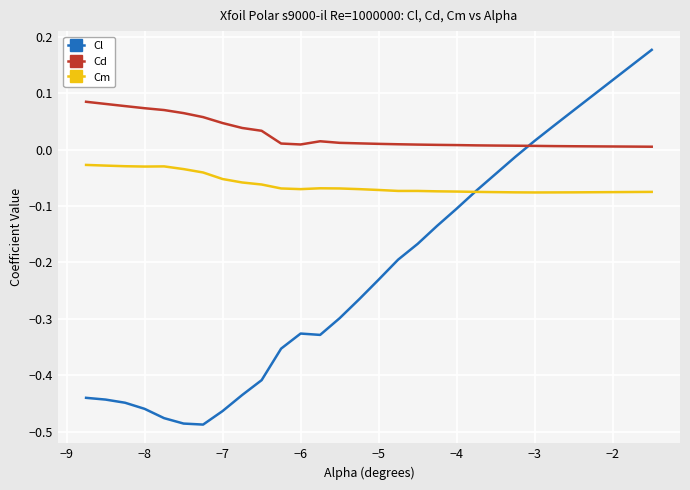

True or false: Cd and Cm intersect in this chart.

False